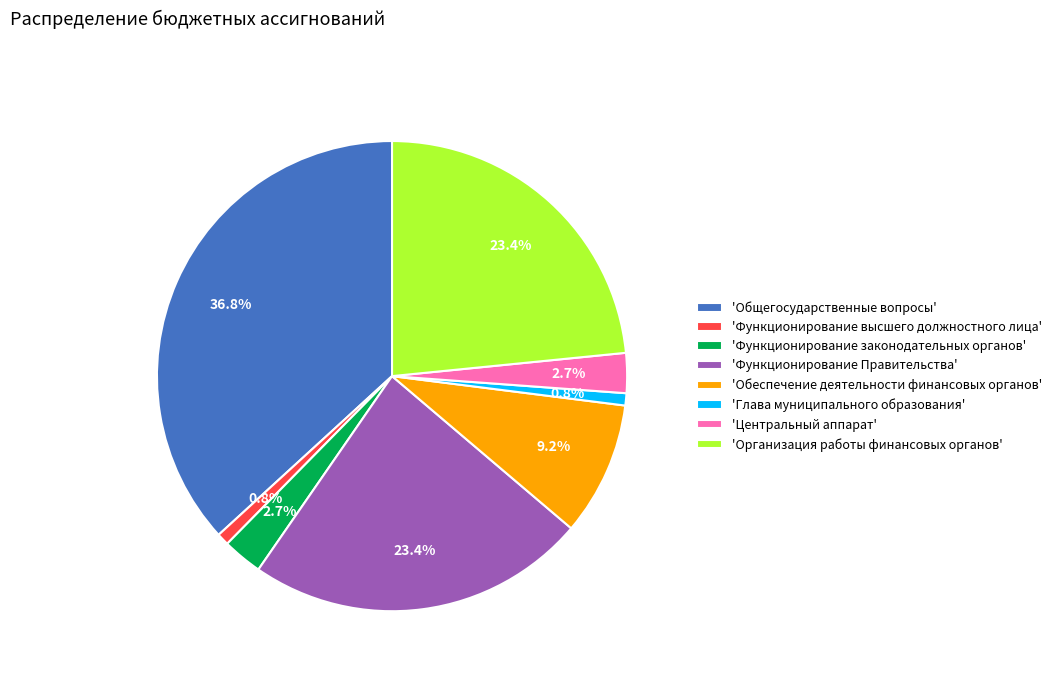

What percentage is NOT represented by 'Функционирование Правительства'?

76.6%